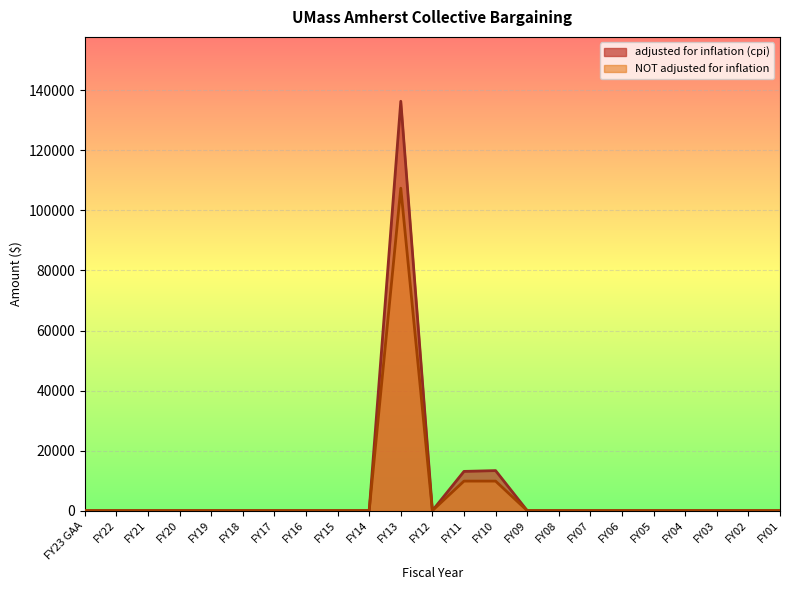

Which series changed the most between FY20 and FY13?

adjusted for inflation (cpi)